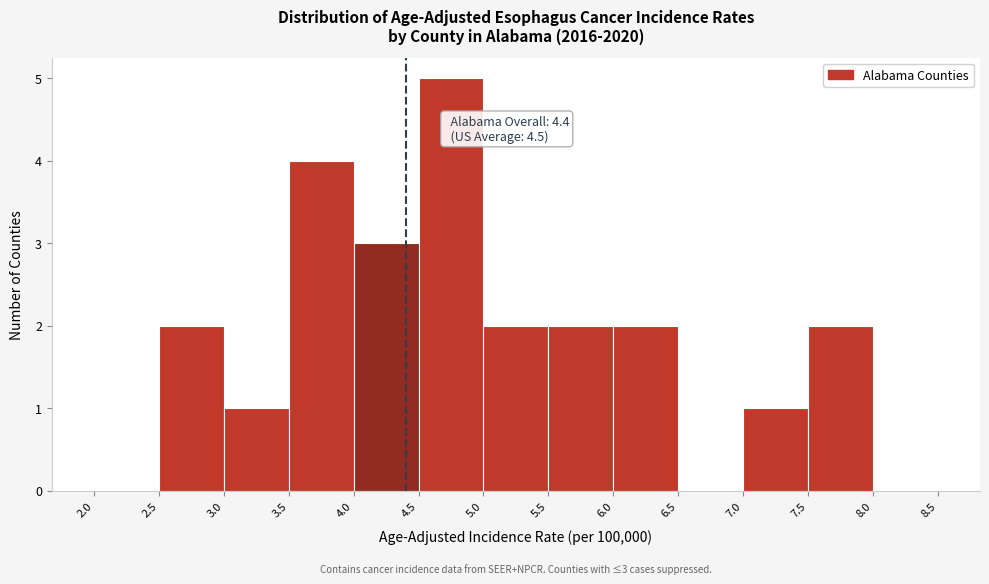

Which range on the x-axis has the tallest bar?

4.5 to 5.0